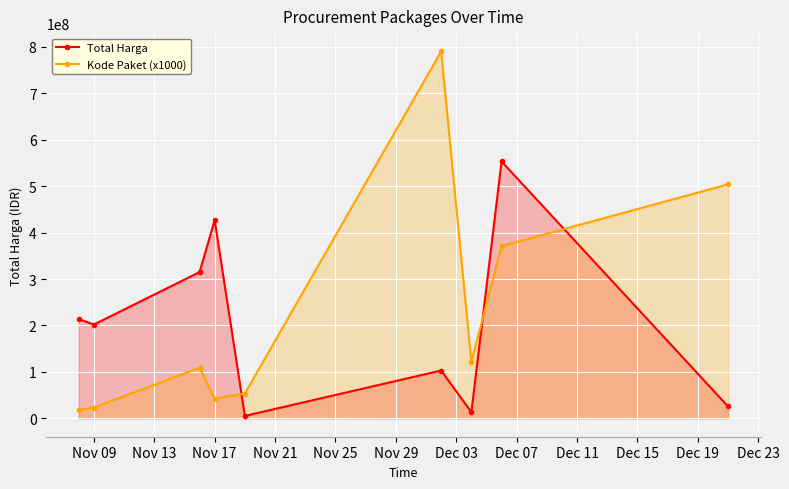

What are all the series names shown in the legend?

Total Harga, Kode Paket (x1000)